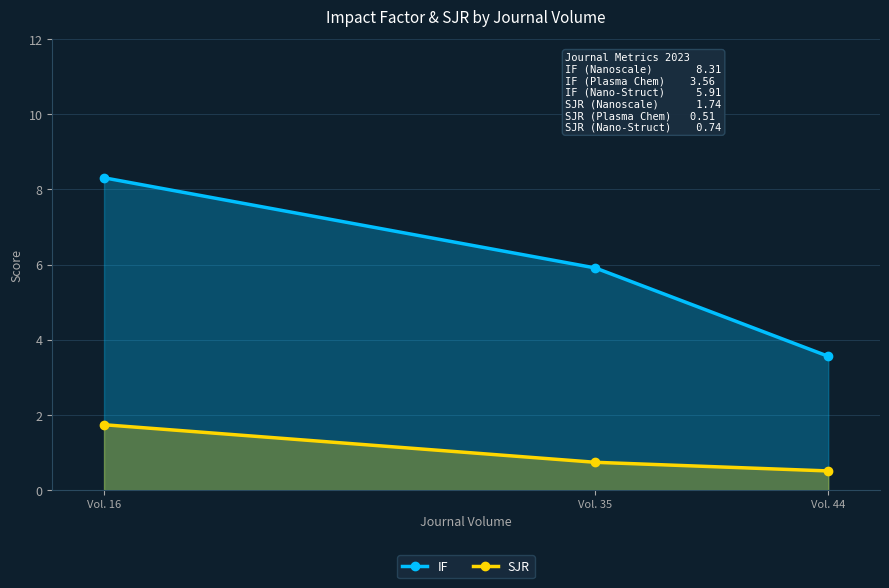

What is the maximum value for SJR?

1.7